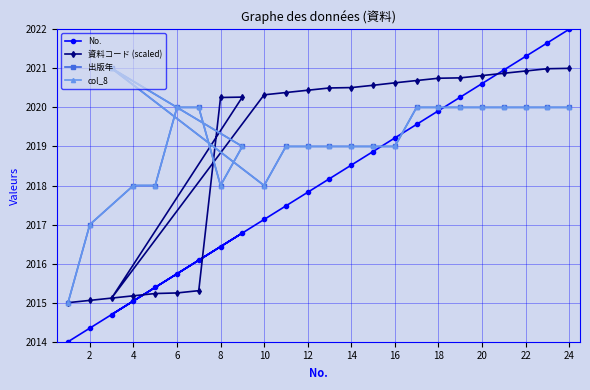

Which has a higher value, 17 or 16?

17